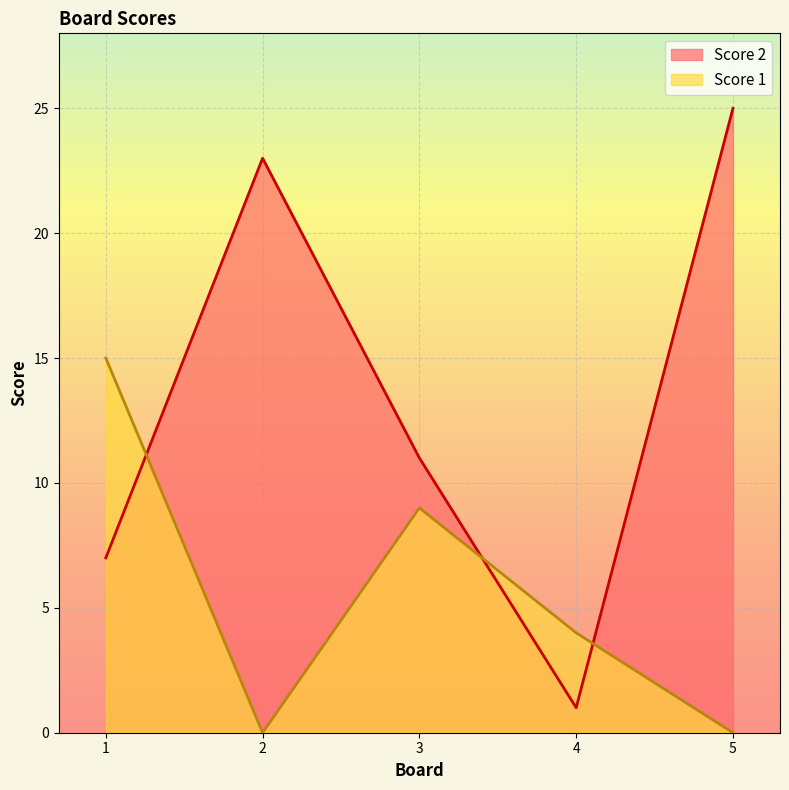

What is the average value of the Score 2 series?

13